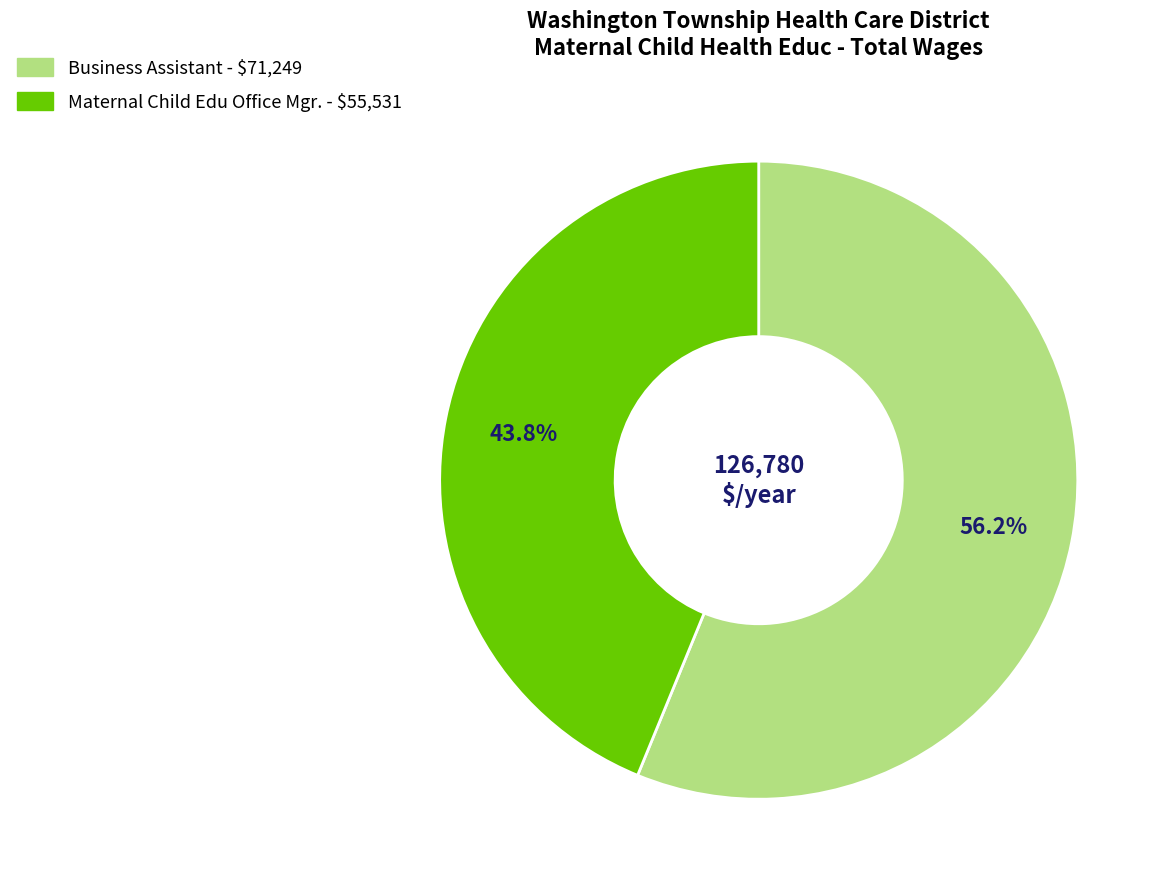

Is there any slice that represents more than half of the pie?

Yes